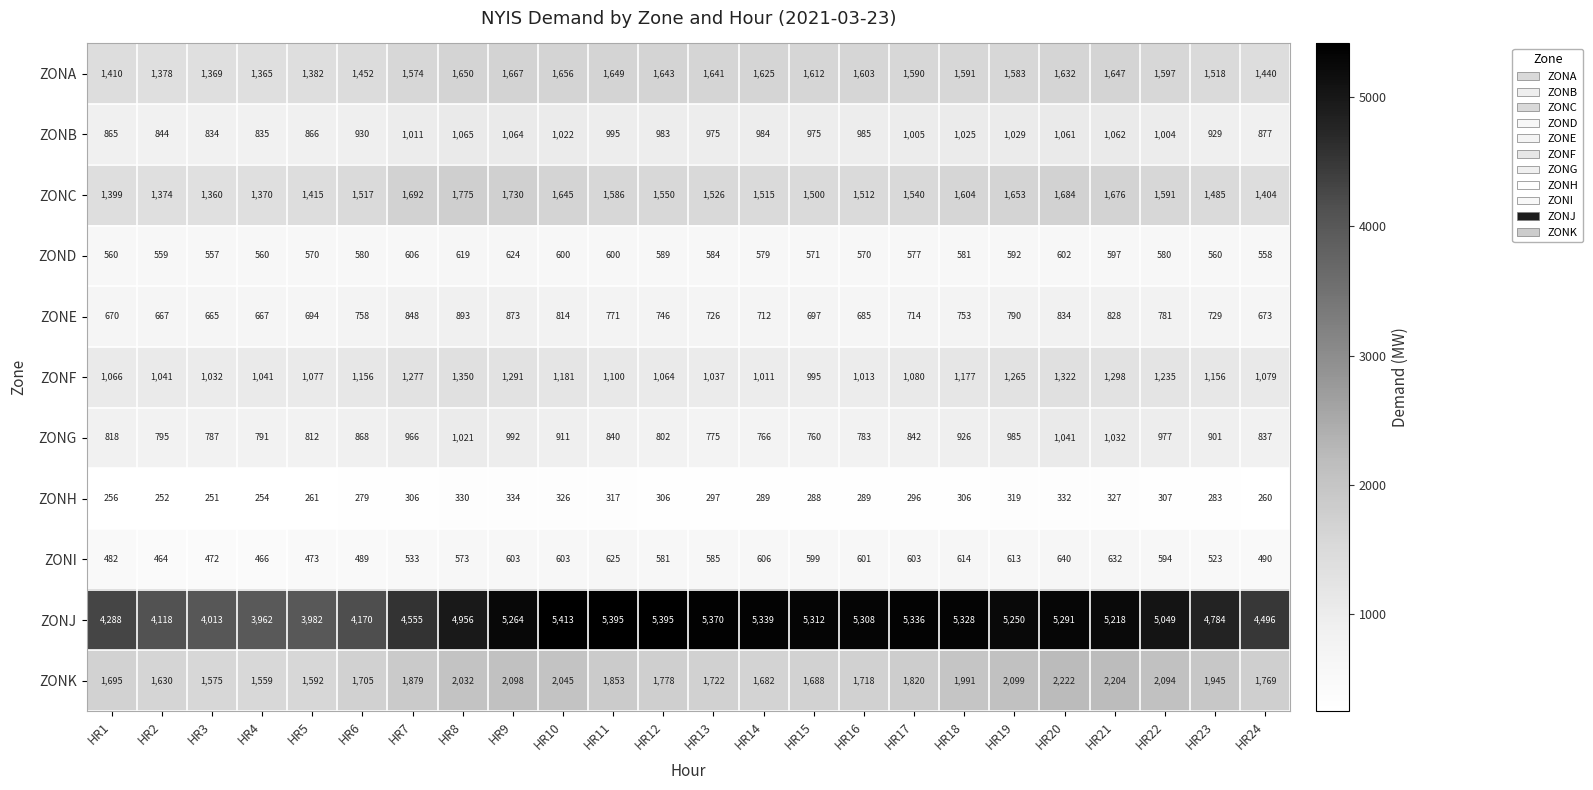

What is the difference between the second highest and second lowest values in the ZONA series?

287